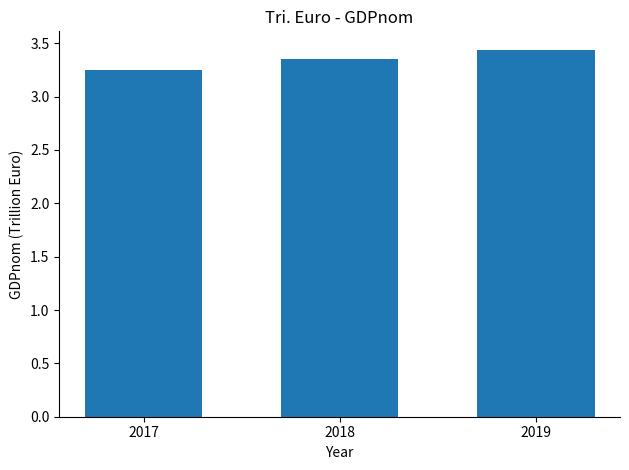

List the labels in order of value, smallest first.

2017, 2018, 2019